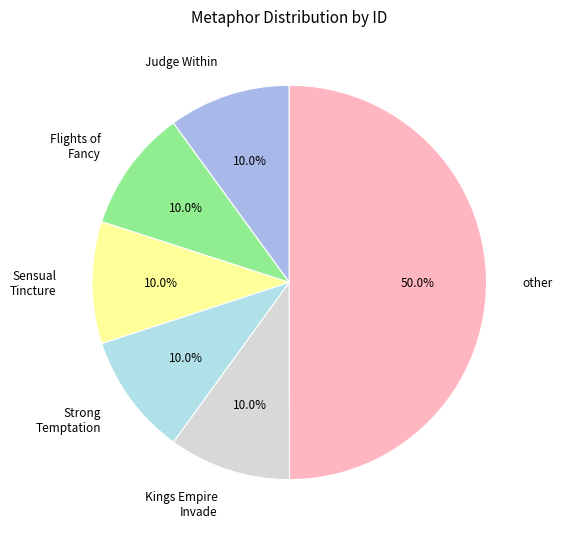

Which category has the biggest portion of the pie?

other